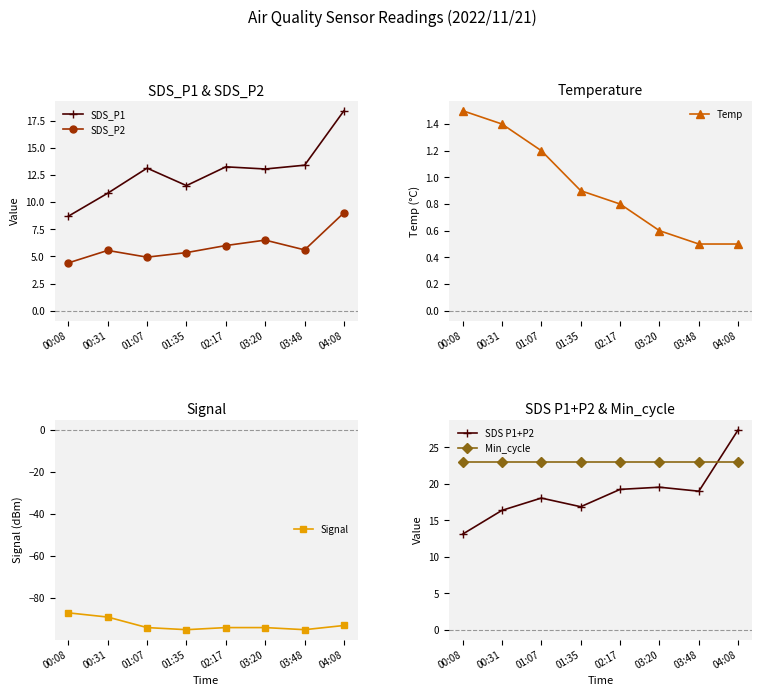

The value of Min_cycle at 01:35 is 23.0. True or false?

True